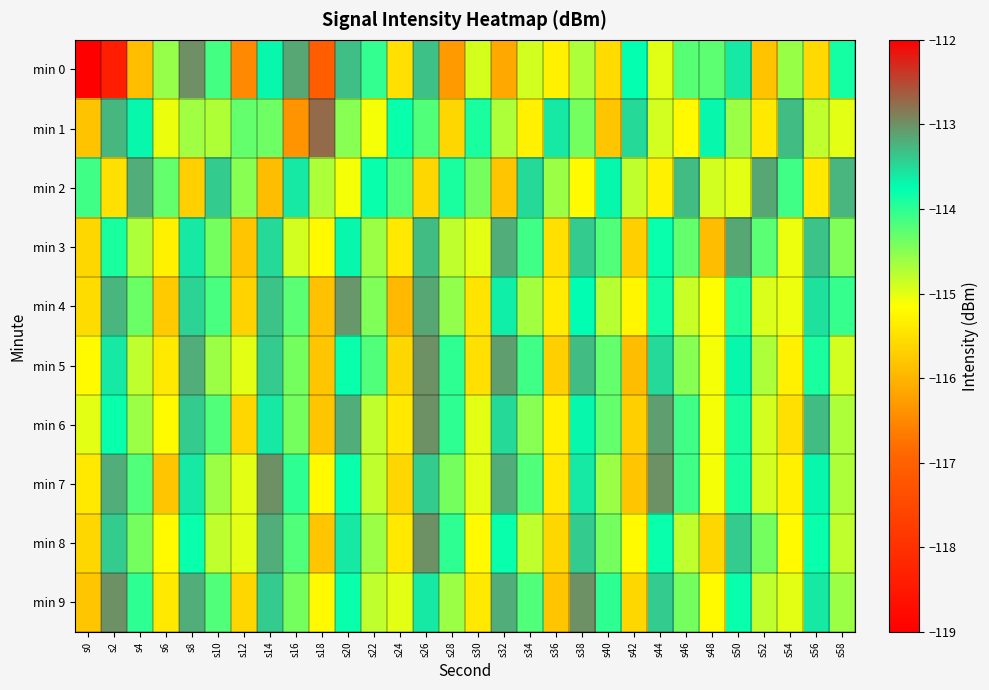

Rank the series by their maximum value, from lowest to highest.

min 2, min 3, min 4, min 5, min 6, min 7, min 8, min 9, min 1, min 0